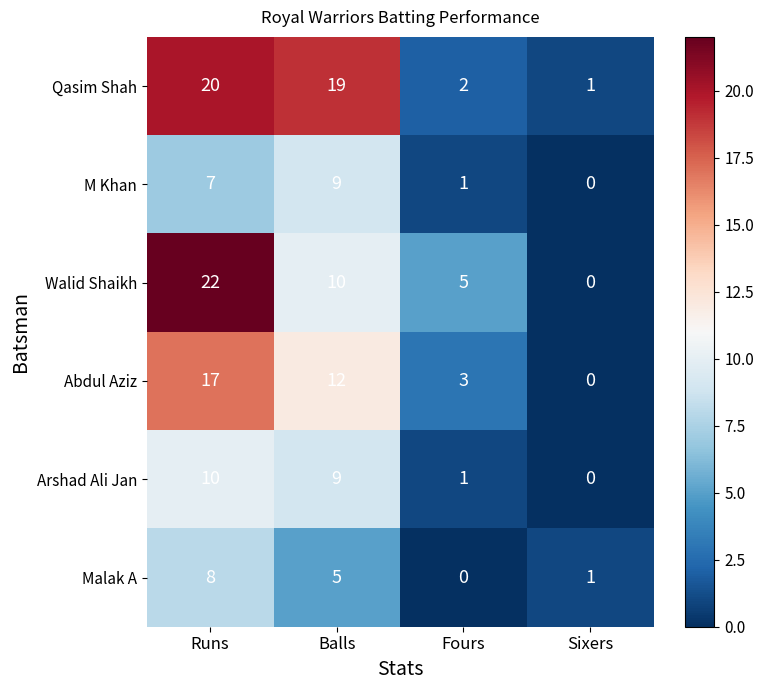

The value of Walid Shaikh at Balls is 10. True or false?

True